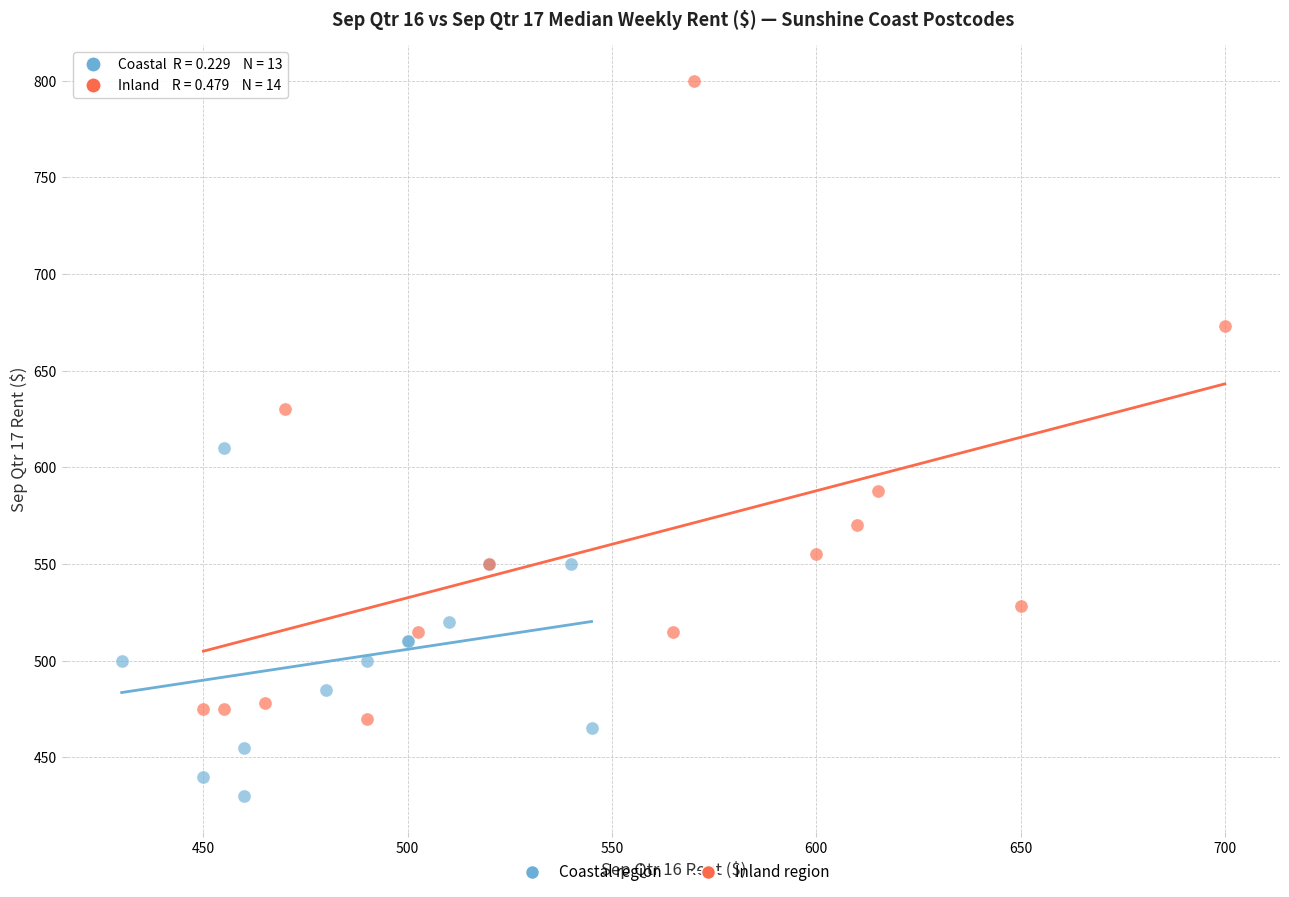

Which series contains the lowest Y value?

Coastal region